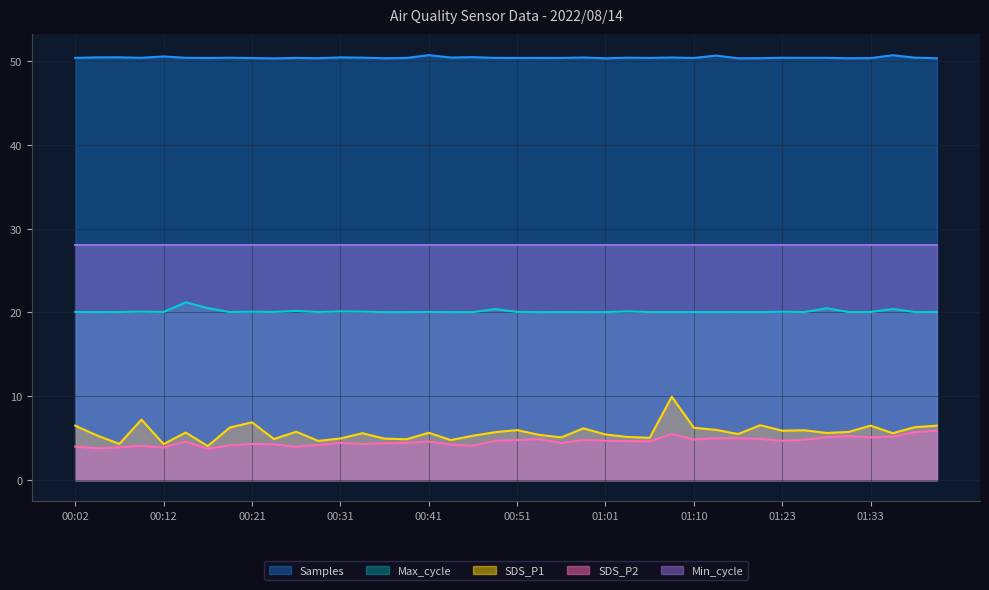

What is the total value across all series at 01:10?

109.5